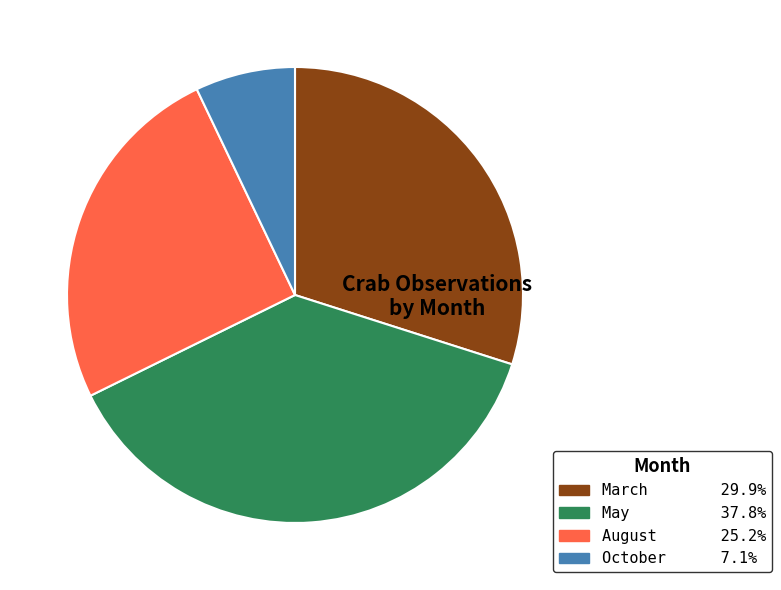

Rank the categories by value from highest to lowest.

May, March, August, October